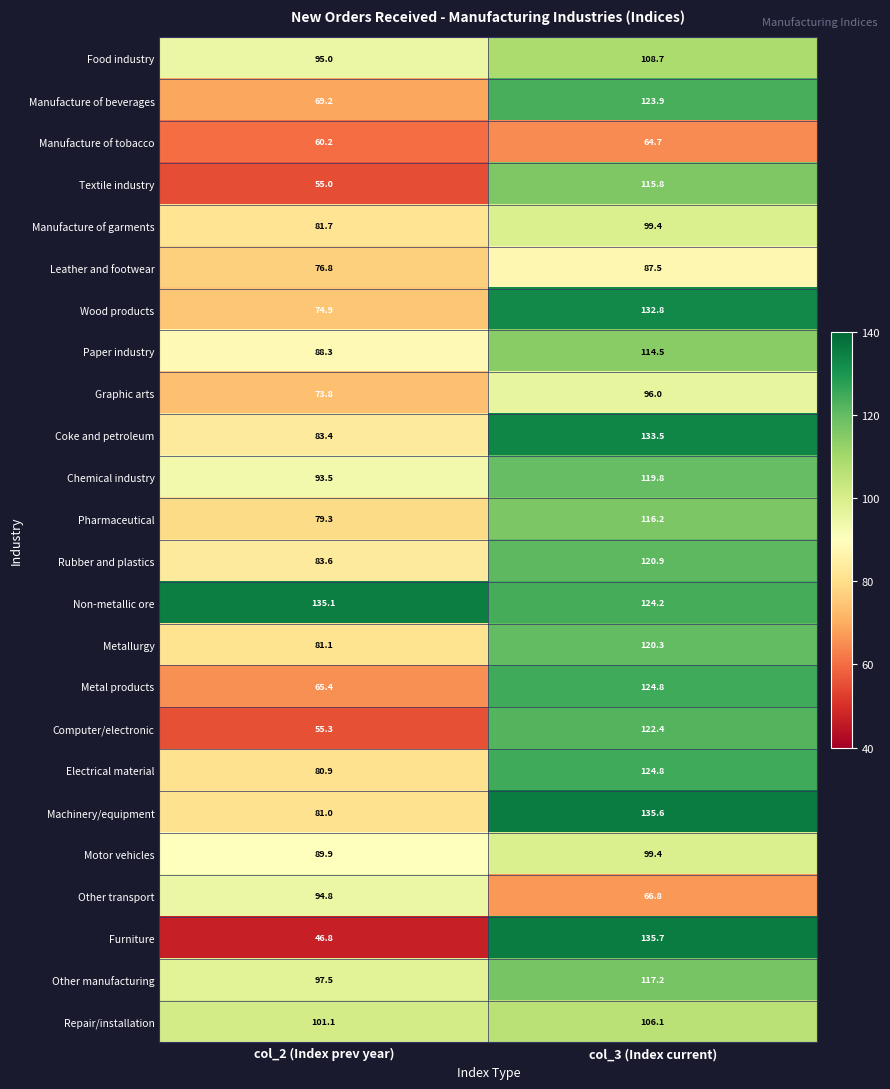

What is the sum of all Furniture values?

182.5